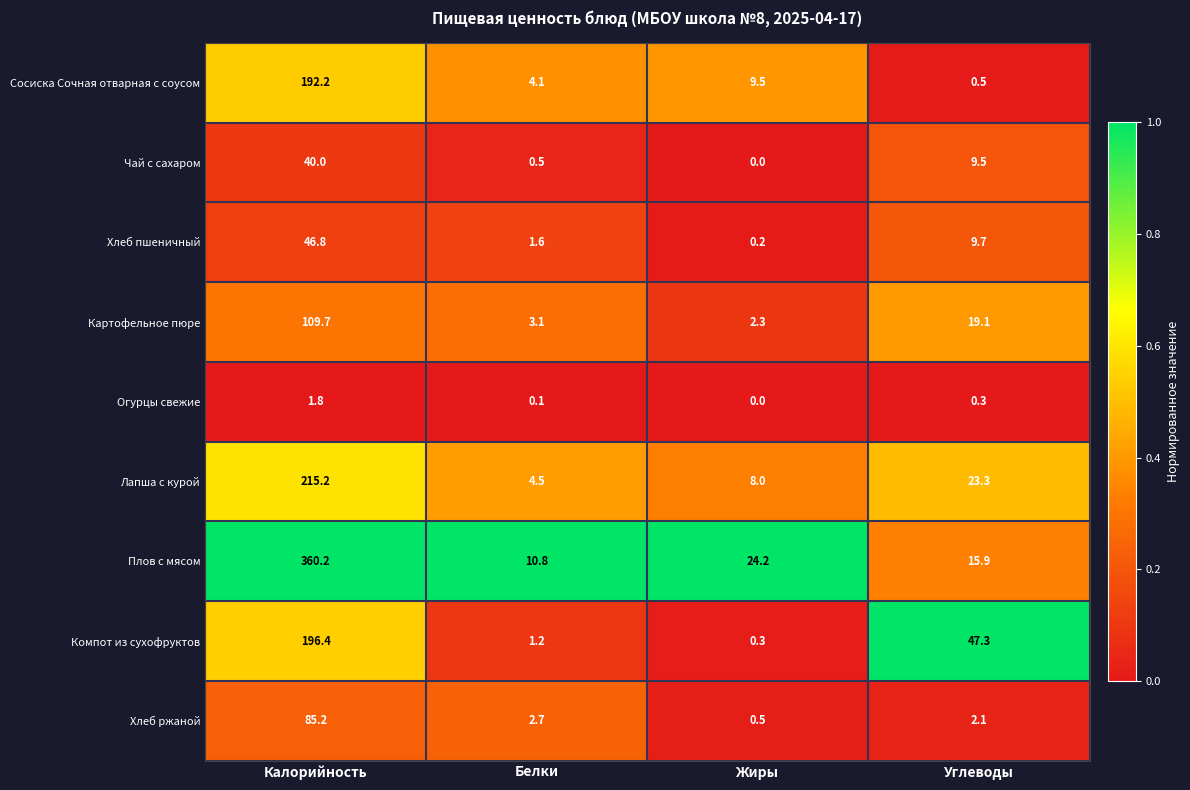

What is the highest value of the Чай с сахаром series?

40.0